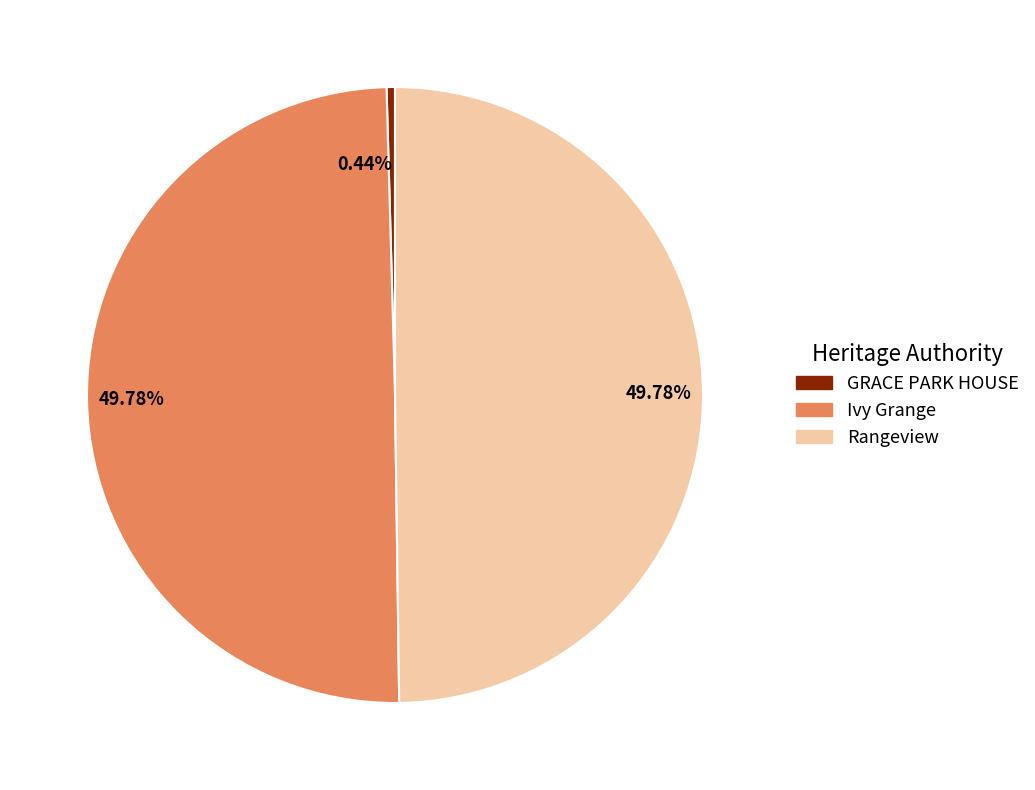

True or false: GRACE PARK HOUSE accounts for 0% of the total.

True